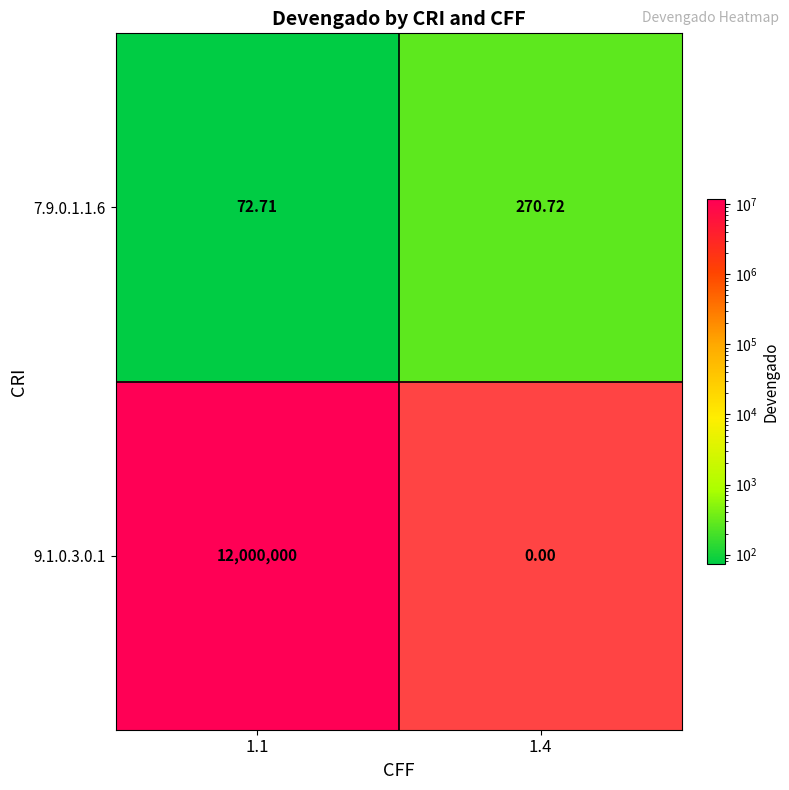

Is the value of 7.9.0.1.1.6 at 1.4 greater than the value of 9.1.0.3.0.1 at 1.1?

No